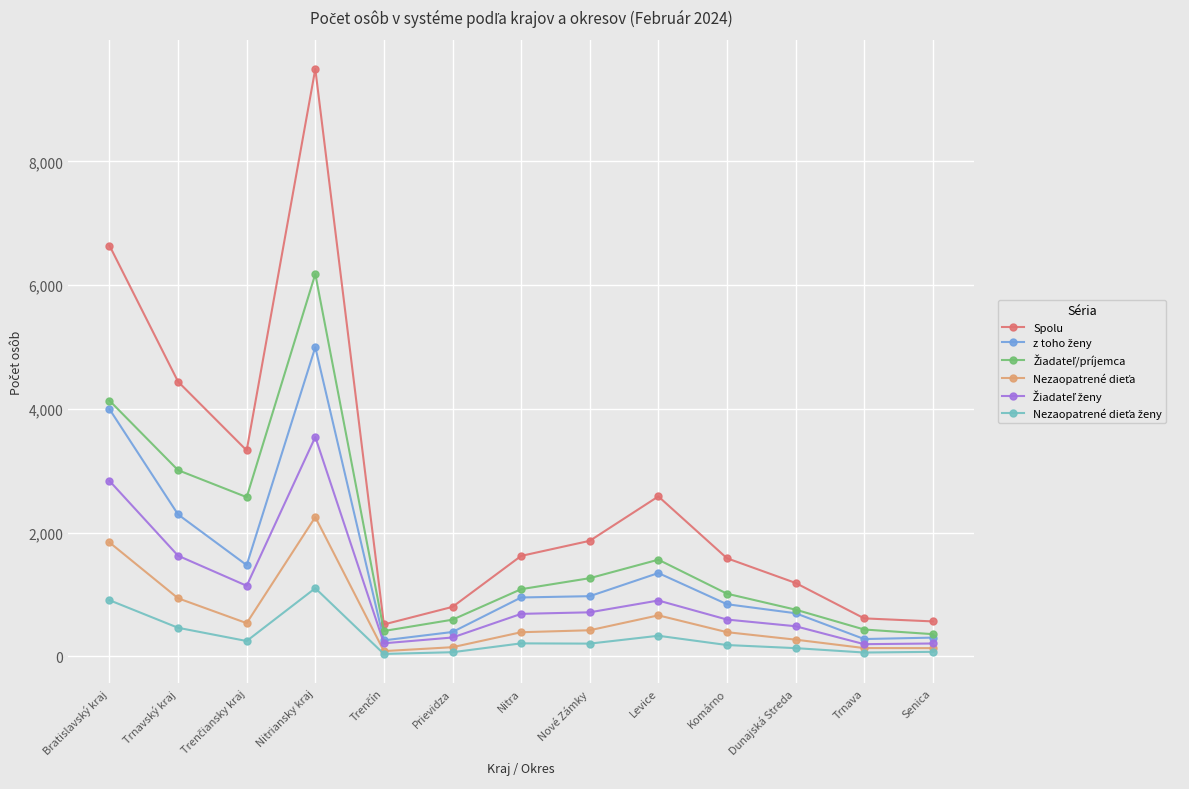

How many categories are shown in the chart?

13